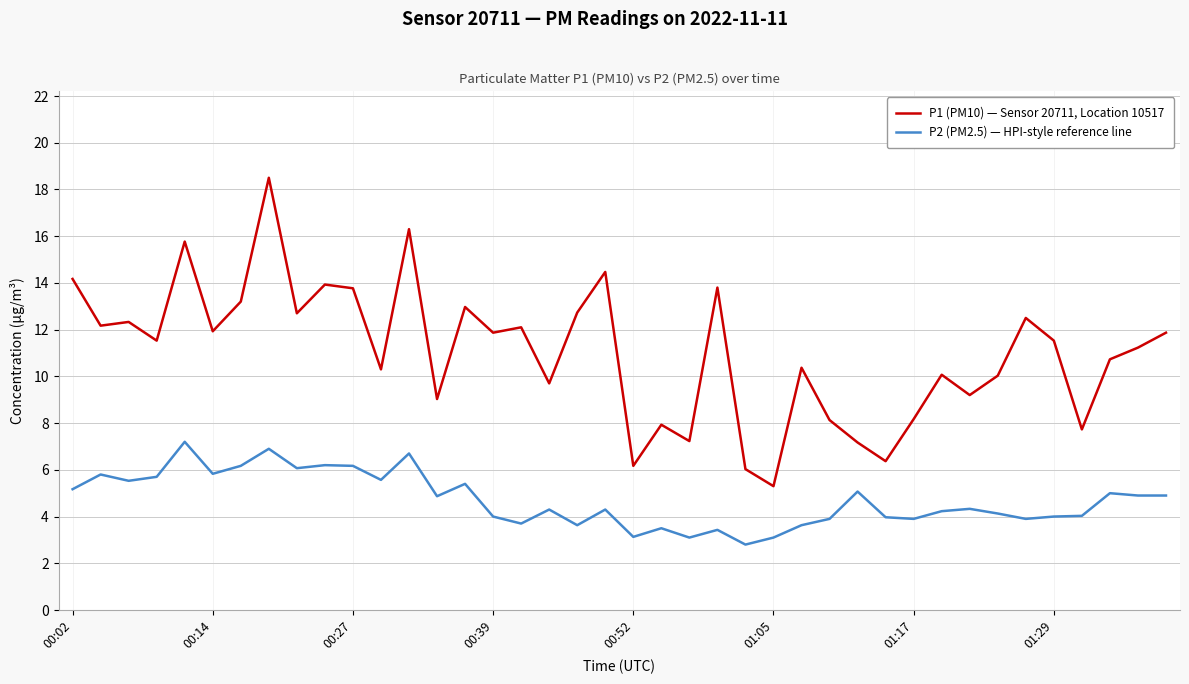

Which series has the largest range (max minus min)?

P1 (PM10) — Sensor 20711, Location 10517